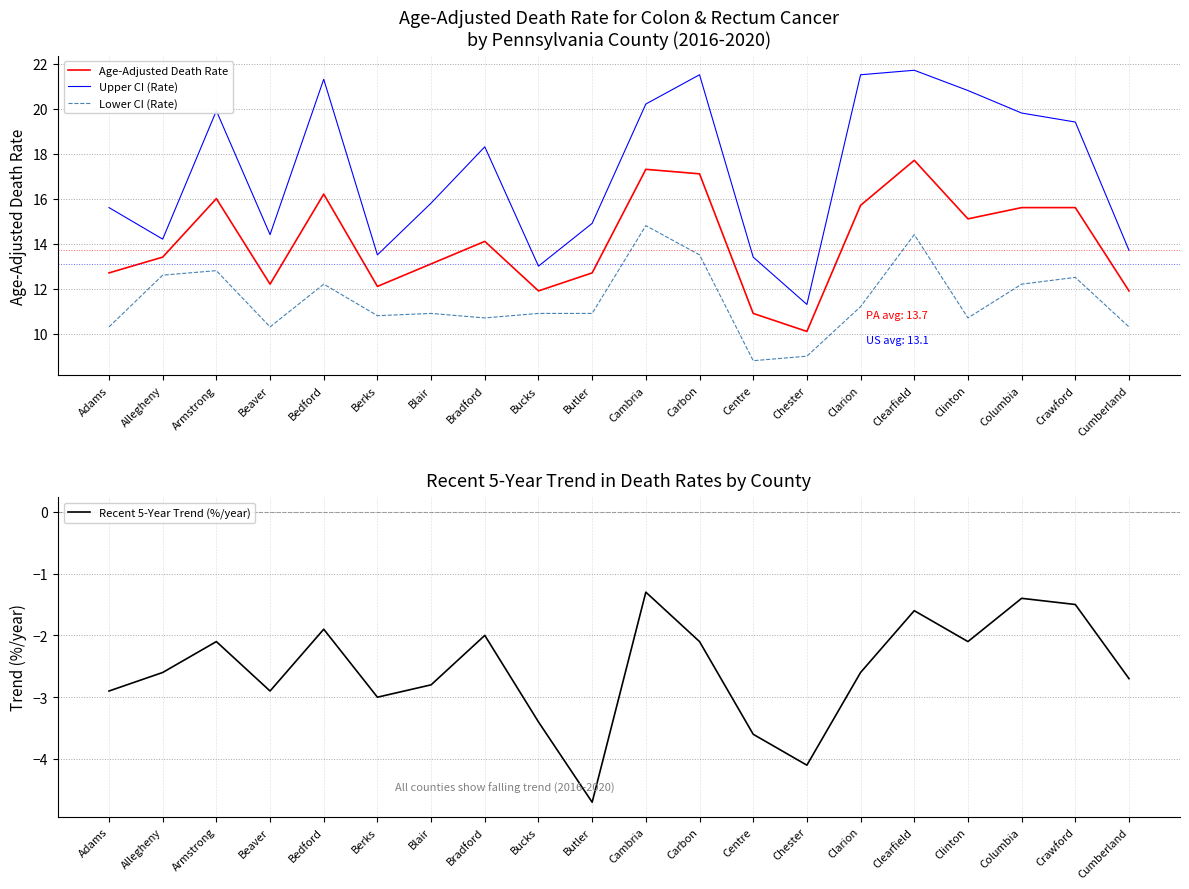

Which series has the widest spread of values?

Upper CI (Rate)